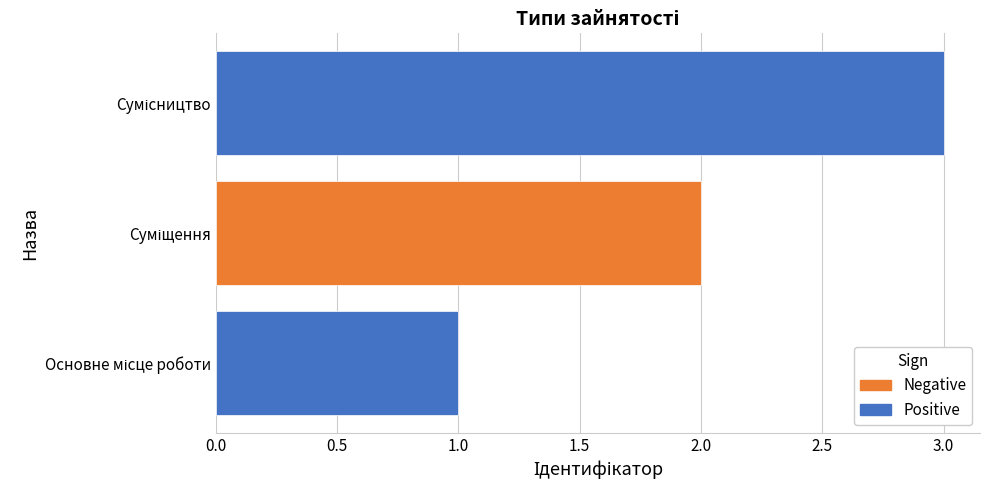

What is the greatest value displayed?

3